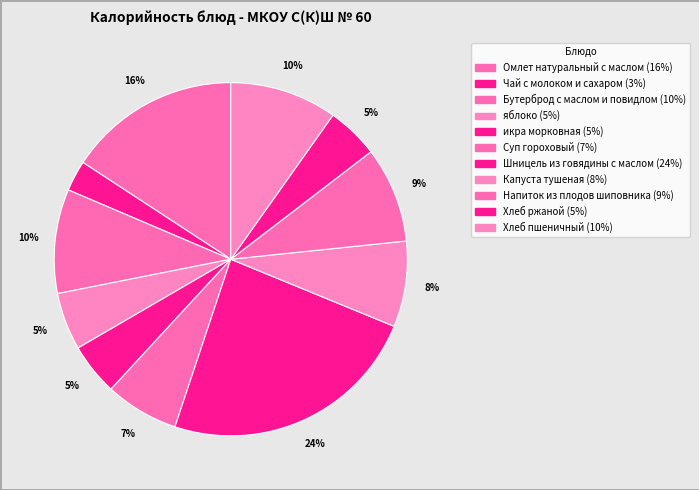

Which slice is the smallest?

Чай с молоком и сахаром